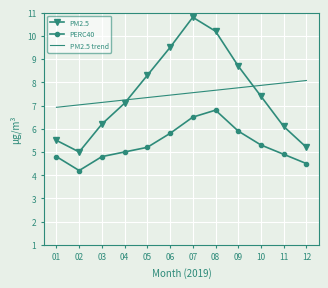

Which series changed the most between 01 and 09?

PM2.5